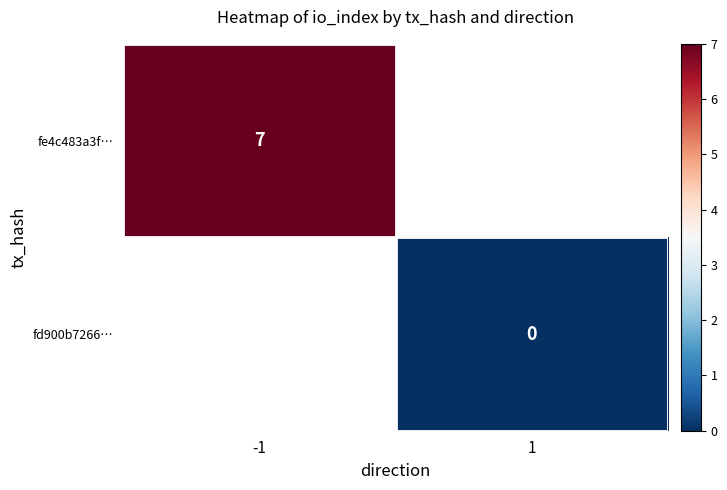

Is it true that fe4c483a3f… equals 7 at -1?

True